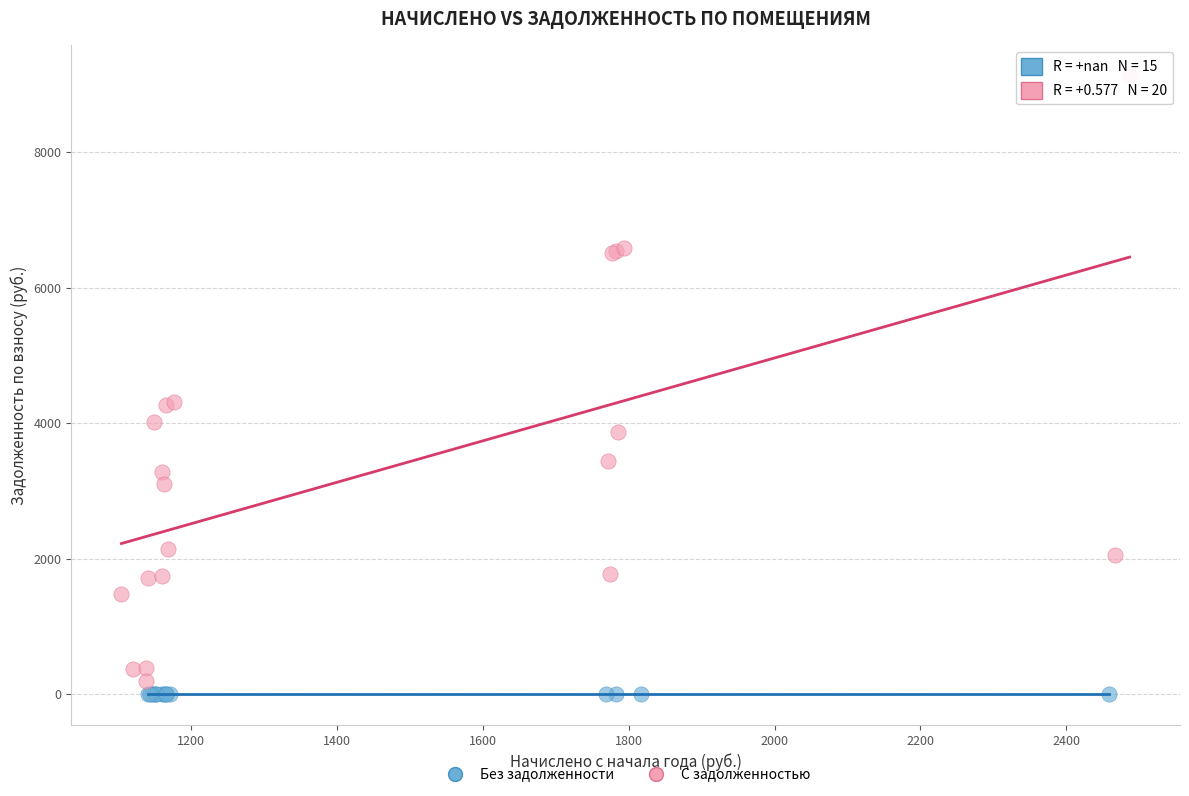

Which series reaches the maximum Y coordinate?

С задолженностью